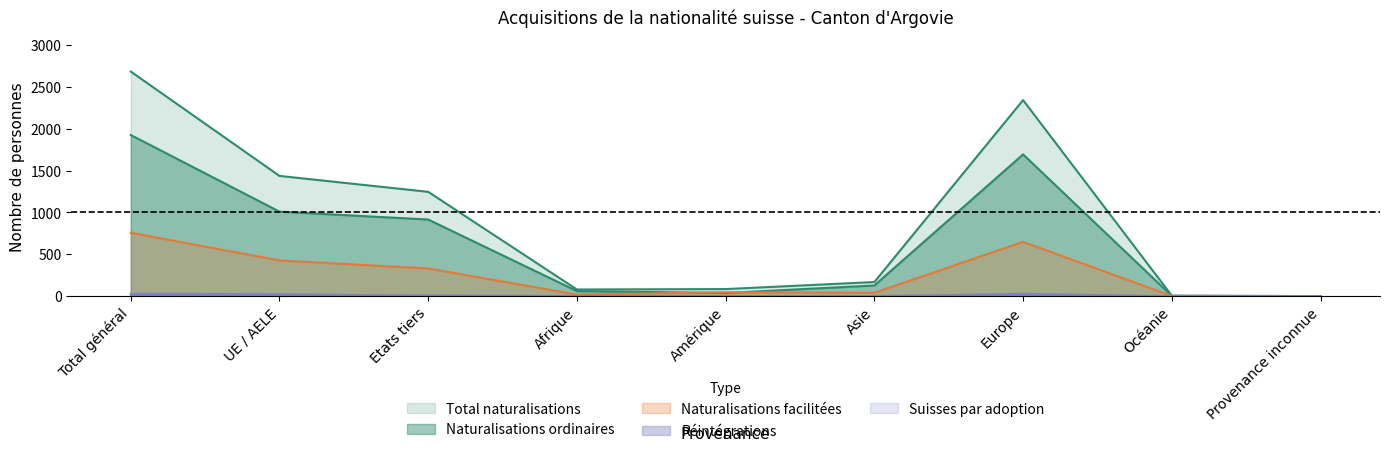

What is the sum of the Reintegrations values at Provenance inconnue and Total général?

29